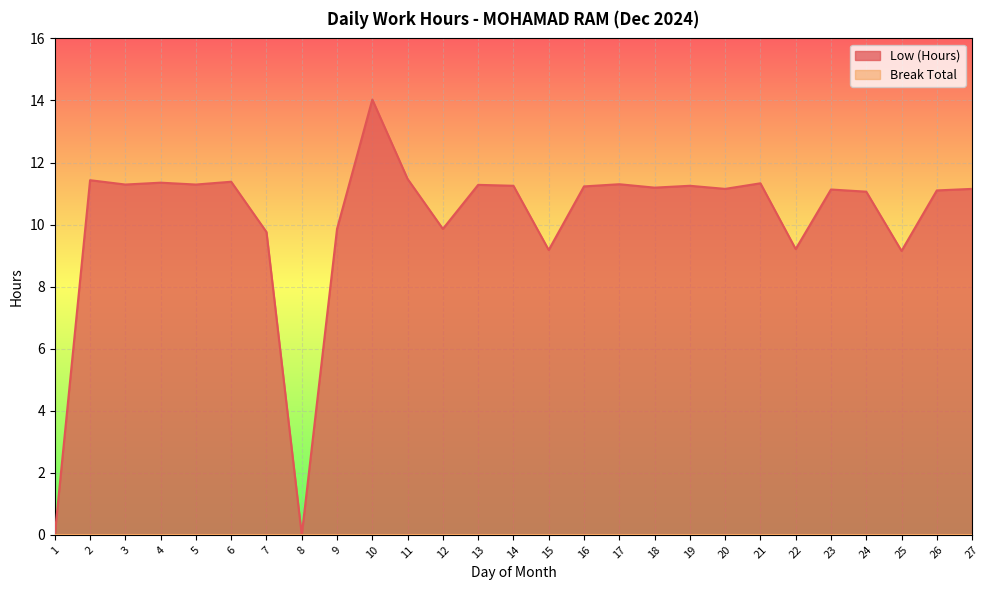

Rank the categories by value from highest to lowest.

10, 11, 2, 6, 4, 21, 17, 3, 5, 13, 14, 19, 16, 18, 20, 27, 23, 26, 24, 9, 12, 7, 22, 15, 25, 1, 8